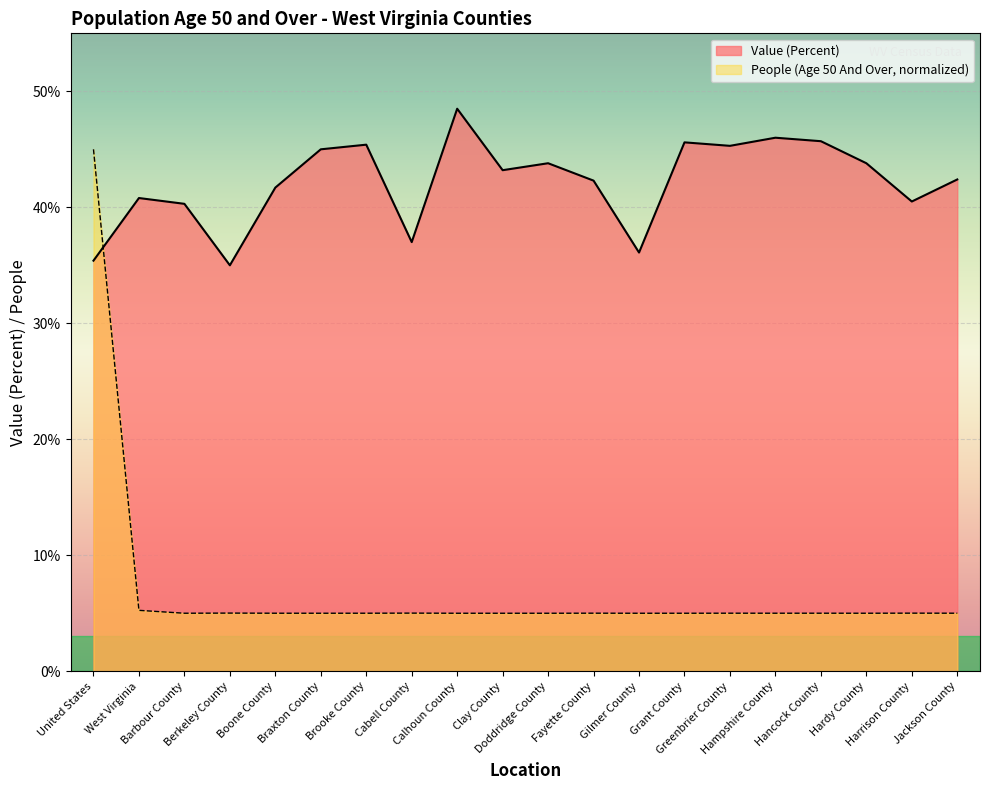

True or false: Value (Percent) and People (Age 50 And Over) cross at least once.

True